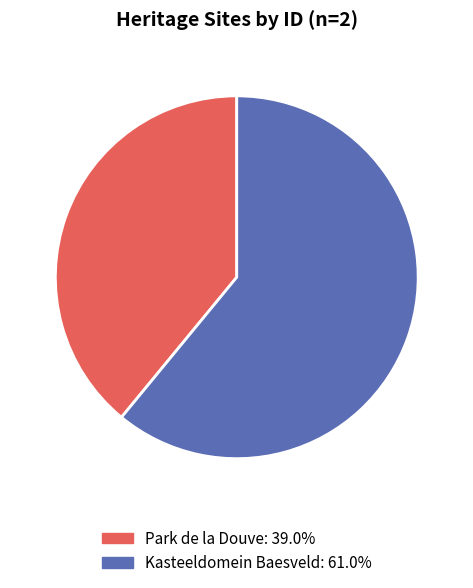

Between Park de la Douve and Kasteeldomein Baesveld, which is larger?

Kasteeldomein Baesveld